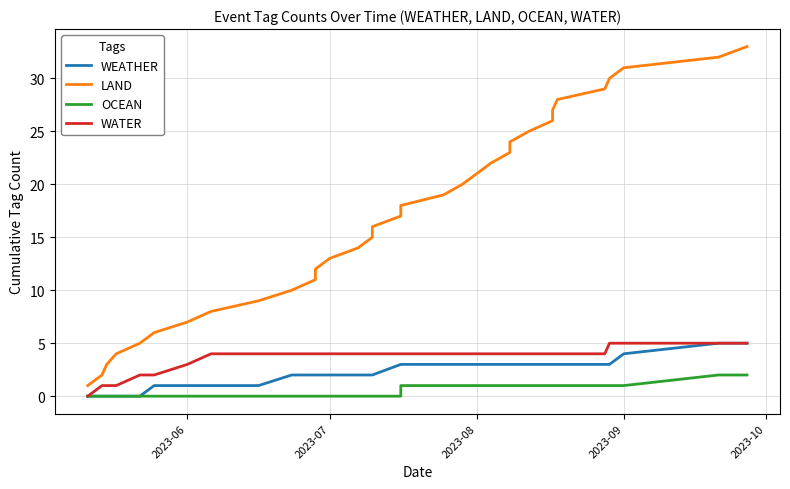

What is the greatest value displayed?

33